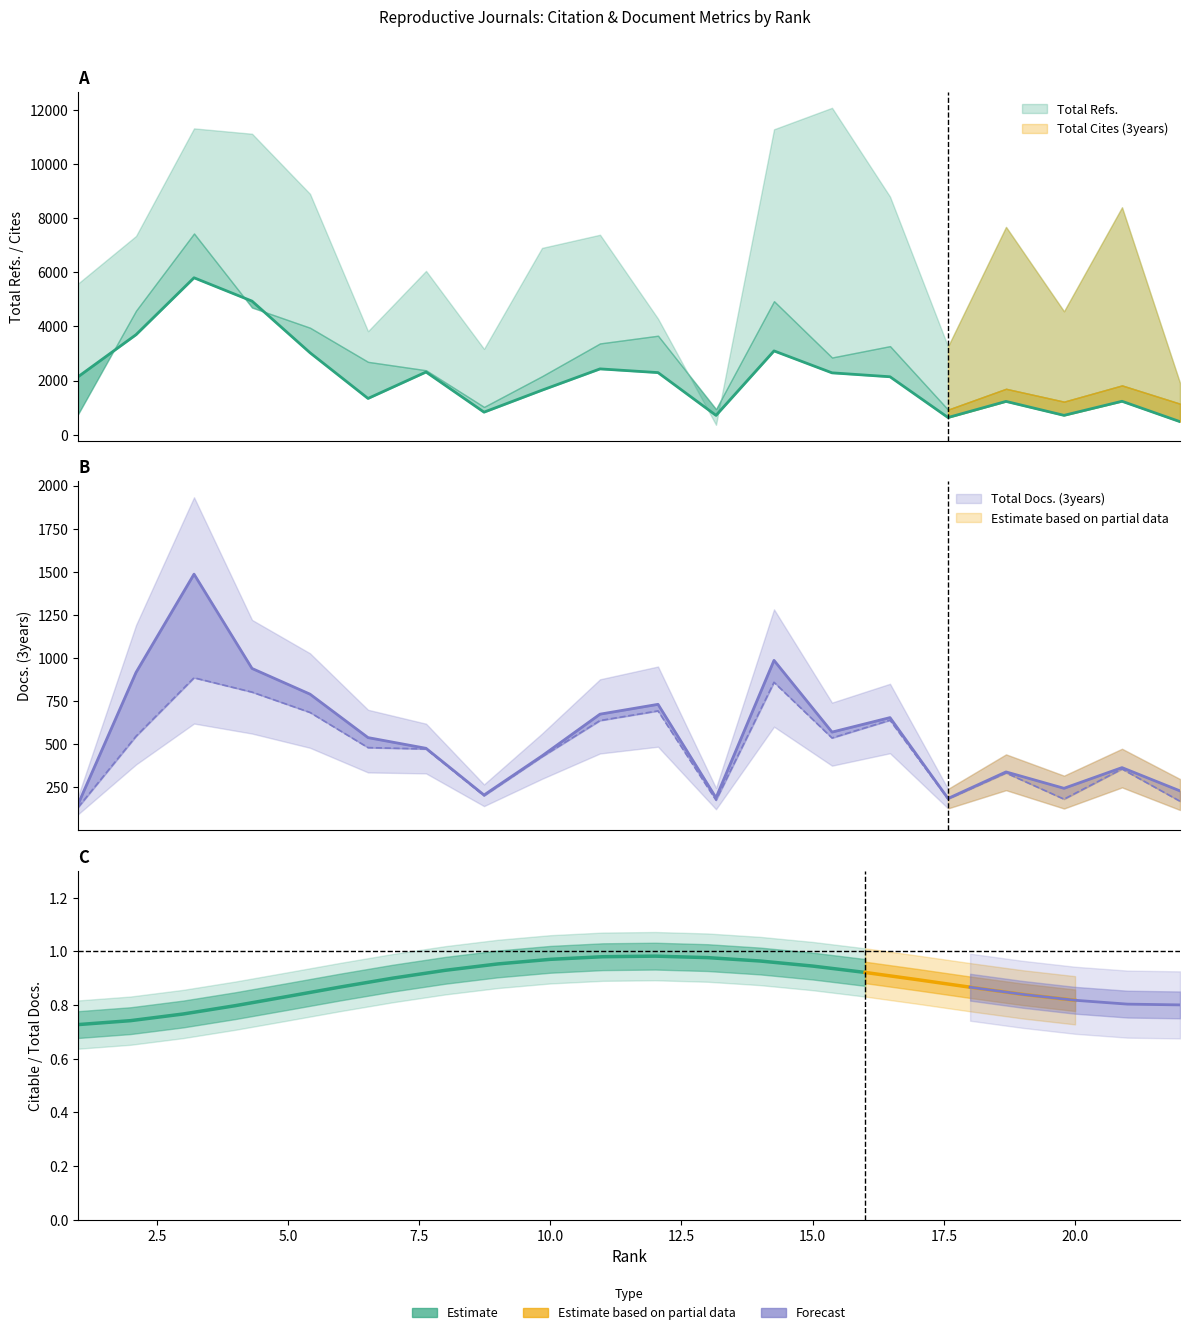

At how many categories does at least one series exceed 228?

20